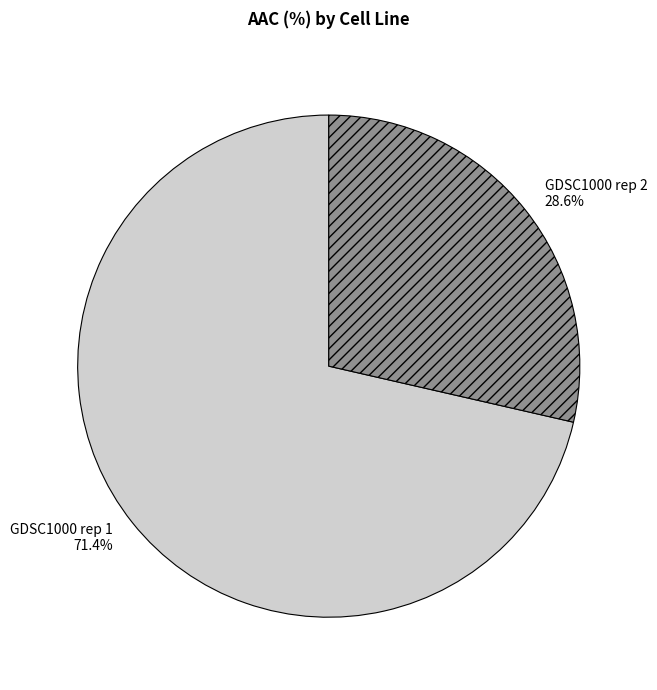

What percentage is the GDSC1000 rep 2 slice, to the nearest percent?

29%